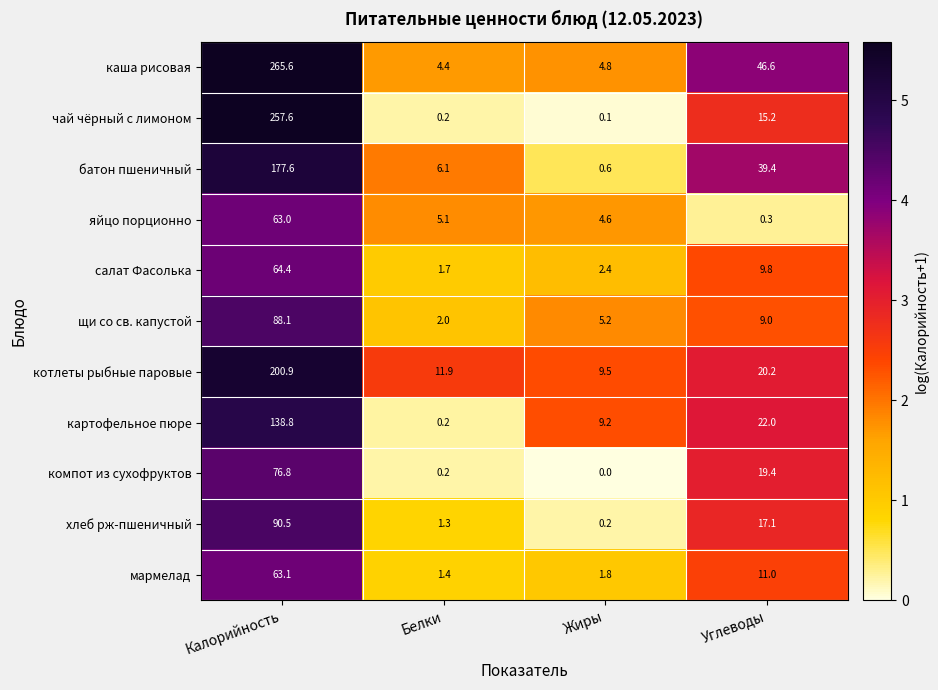

What is the difference between the maximum and minimum values in the каша рисовая series?

261.2